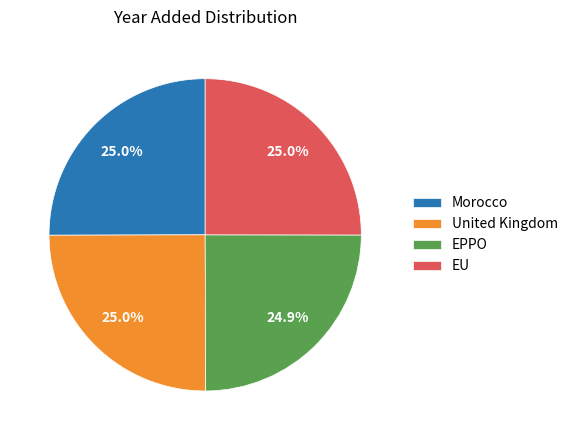

Is there any slice that represents more than half of the pie?

No